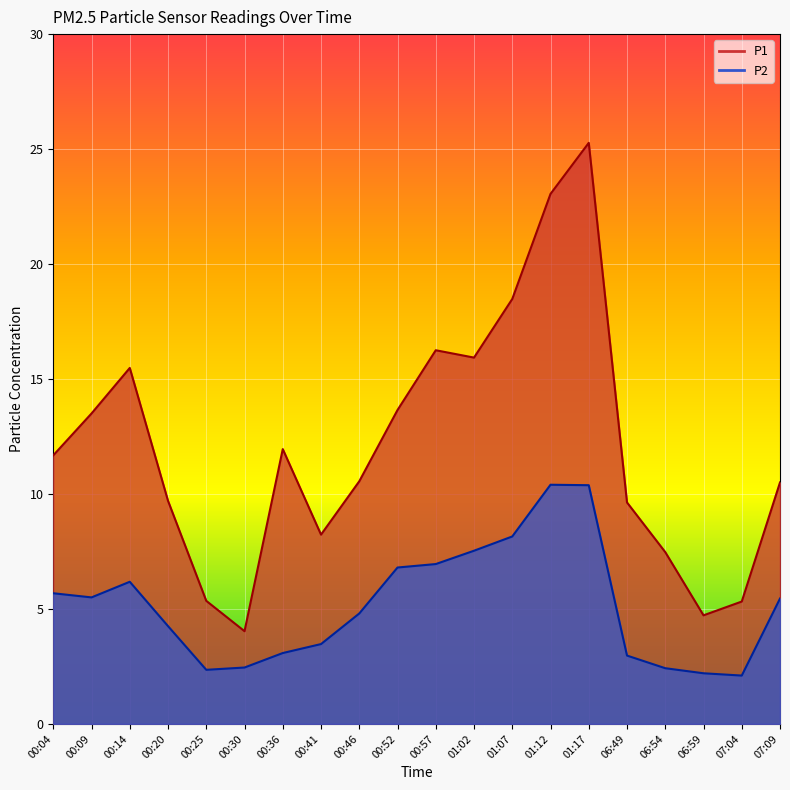

Which series has the largest total across all categories?

P1